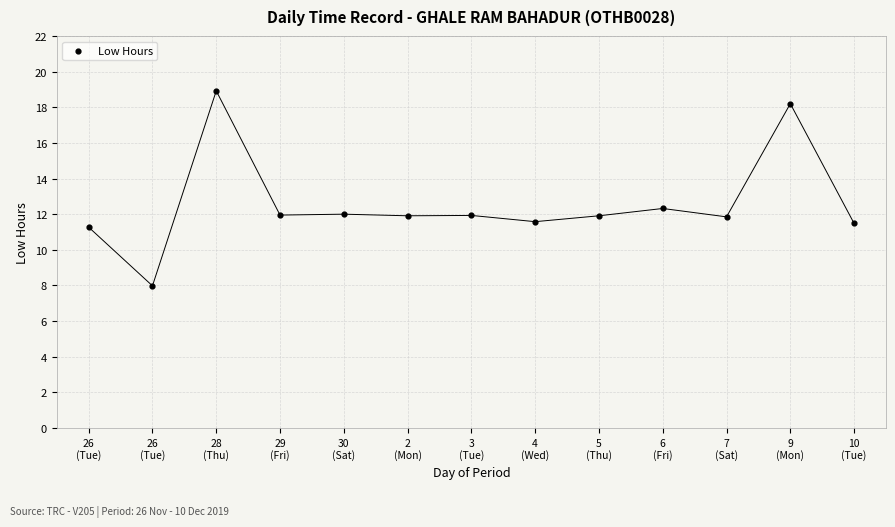

What Y value in the scatter plot is closest to 13?

12.3